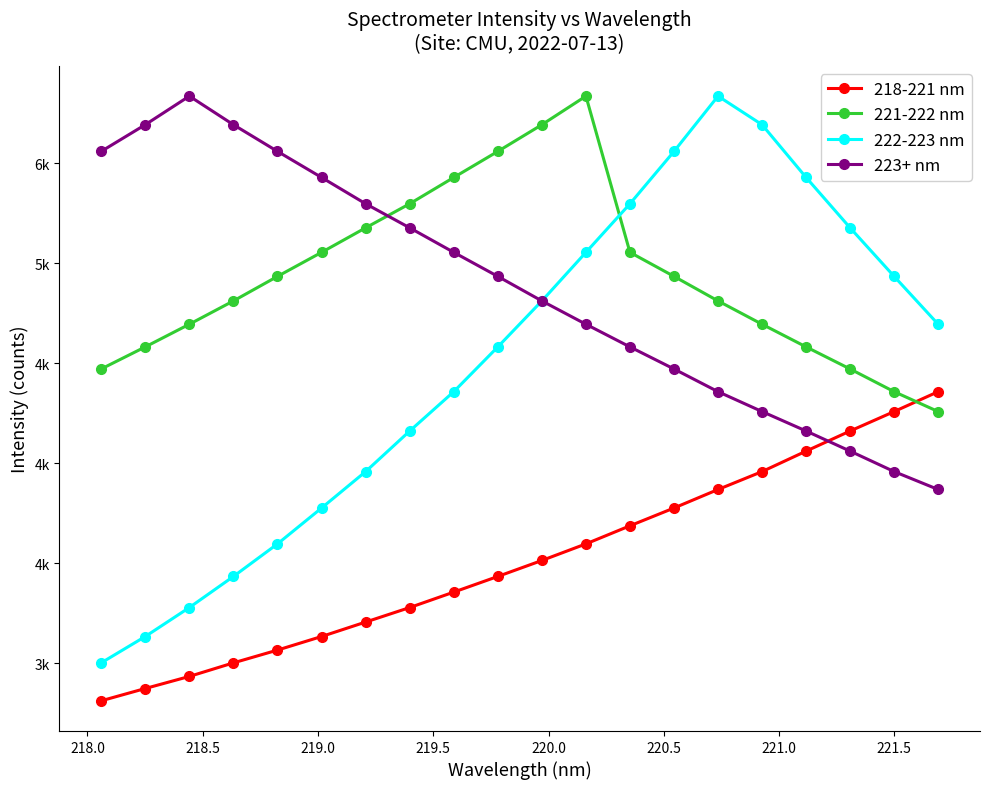

True or false: 221-222 nm has more than 1 interior local peaks.

False